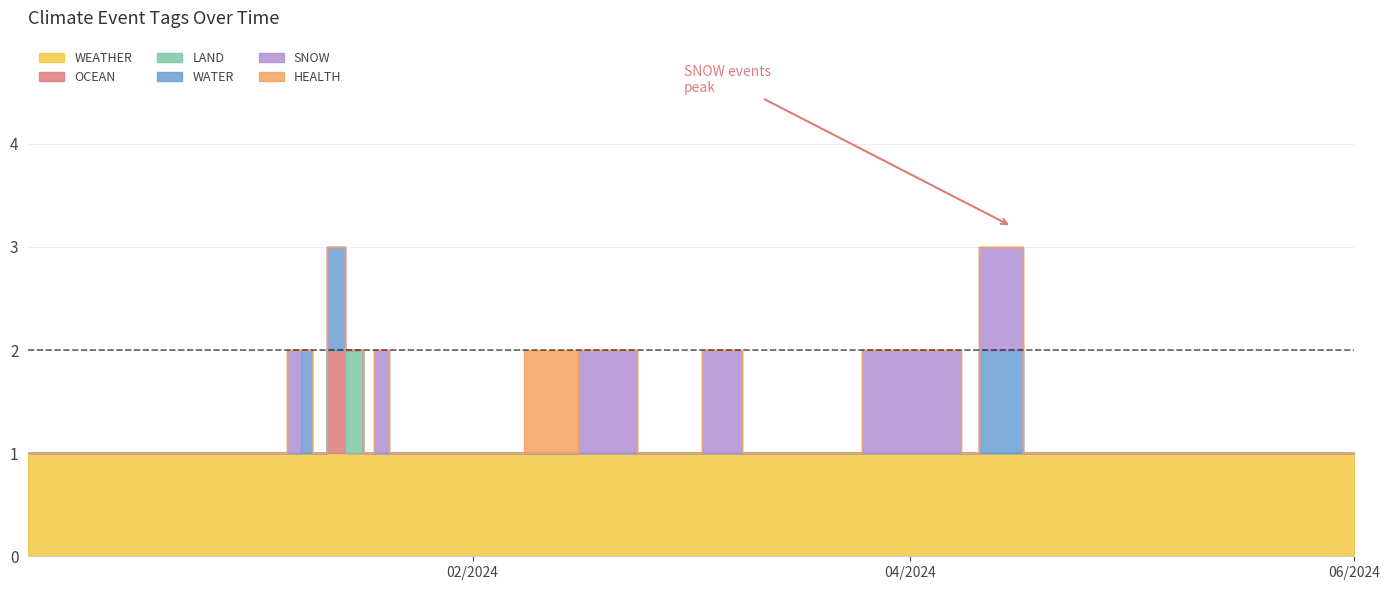

How many lines are shown in the chart?

6